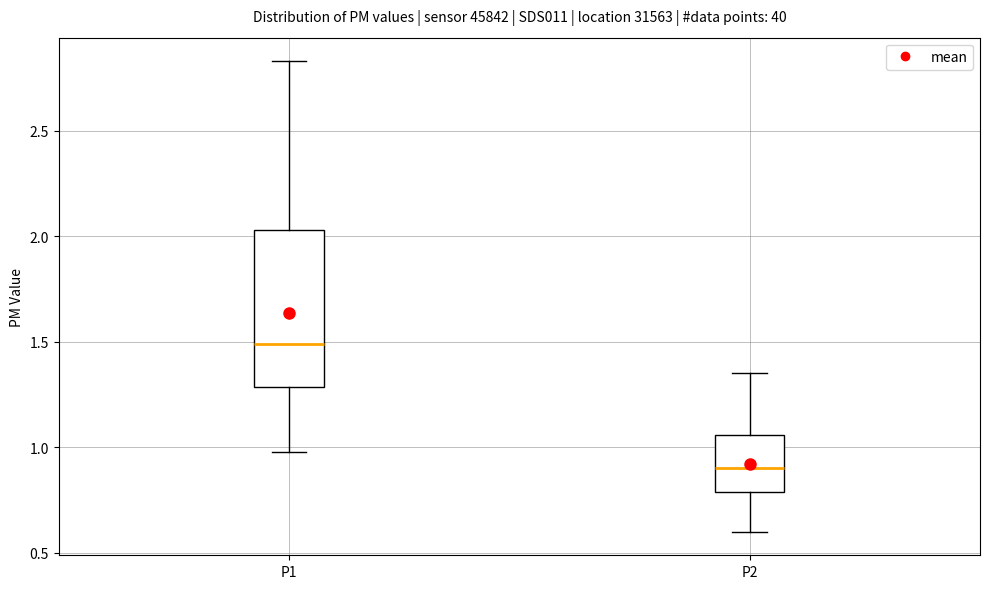

Comparing the boxes themselves (not the whiskers), which one is the tallest?

P1